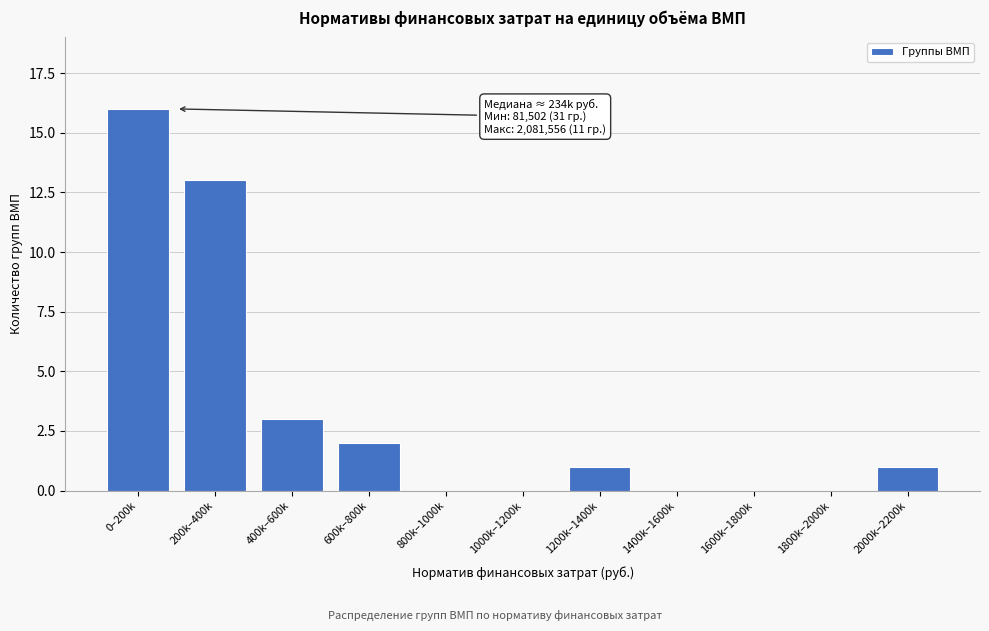

Reading right to left, what are all the values shown in this chart?

2000k–2200k=1	1800k–2000k=0	1600k–1800k=0	1400k–1600k=0	1200k–1400k=1	1000k–1200k=0	800k–1000k=0	600k–800k=2	400k–600k=3	200k–400k=13	0–200k=16